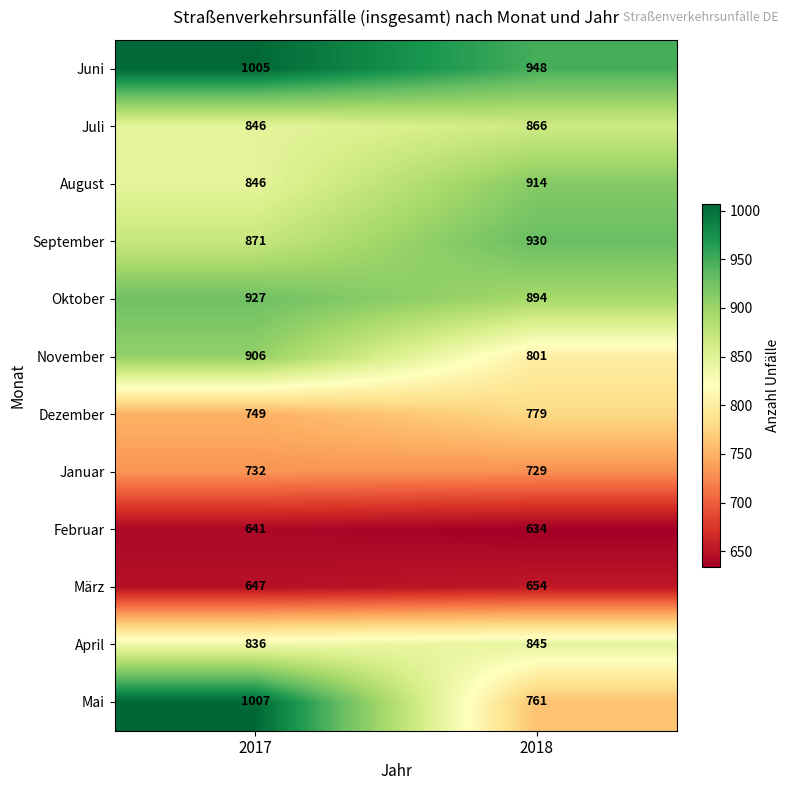

The Dezember series shows 779 at 2018. True or false?

True